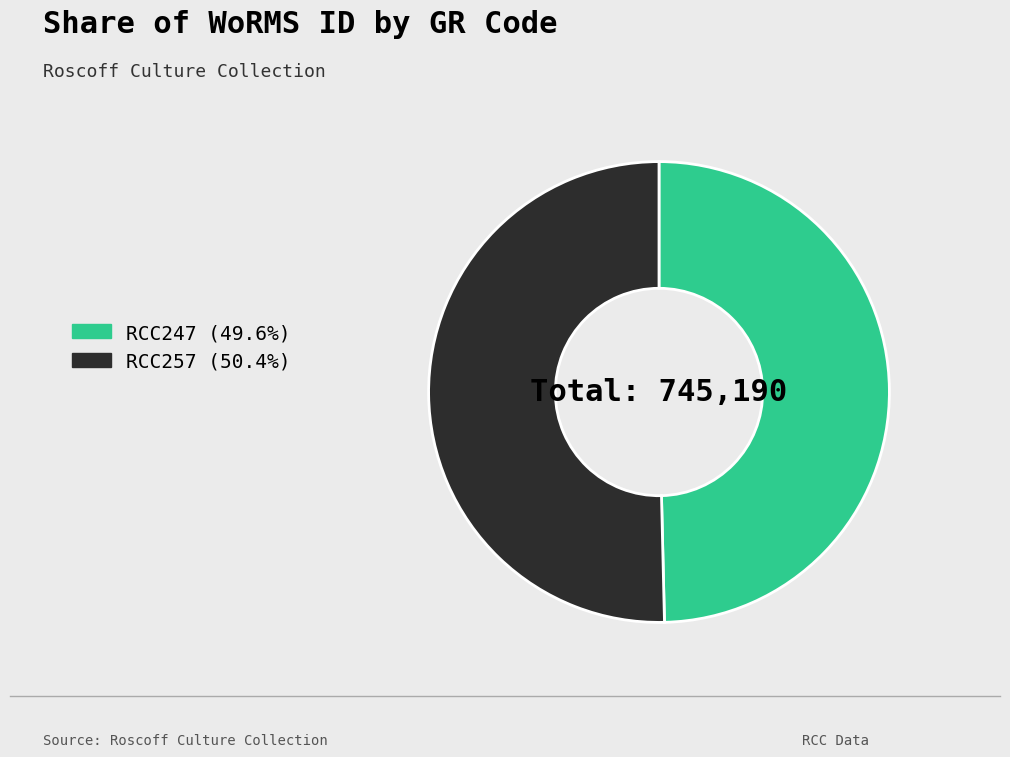

Combined, do RCC257 and RCC247 account for over 50%?

Yes